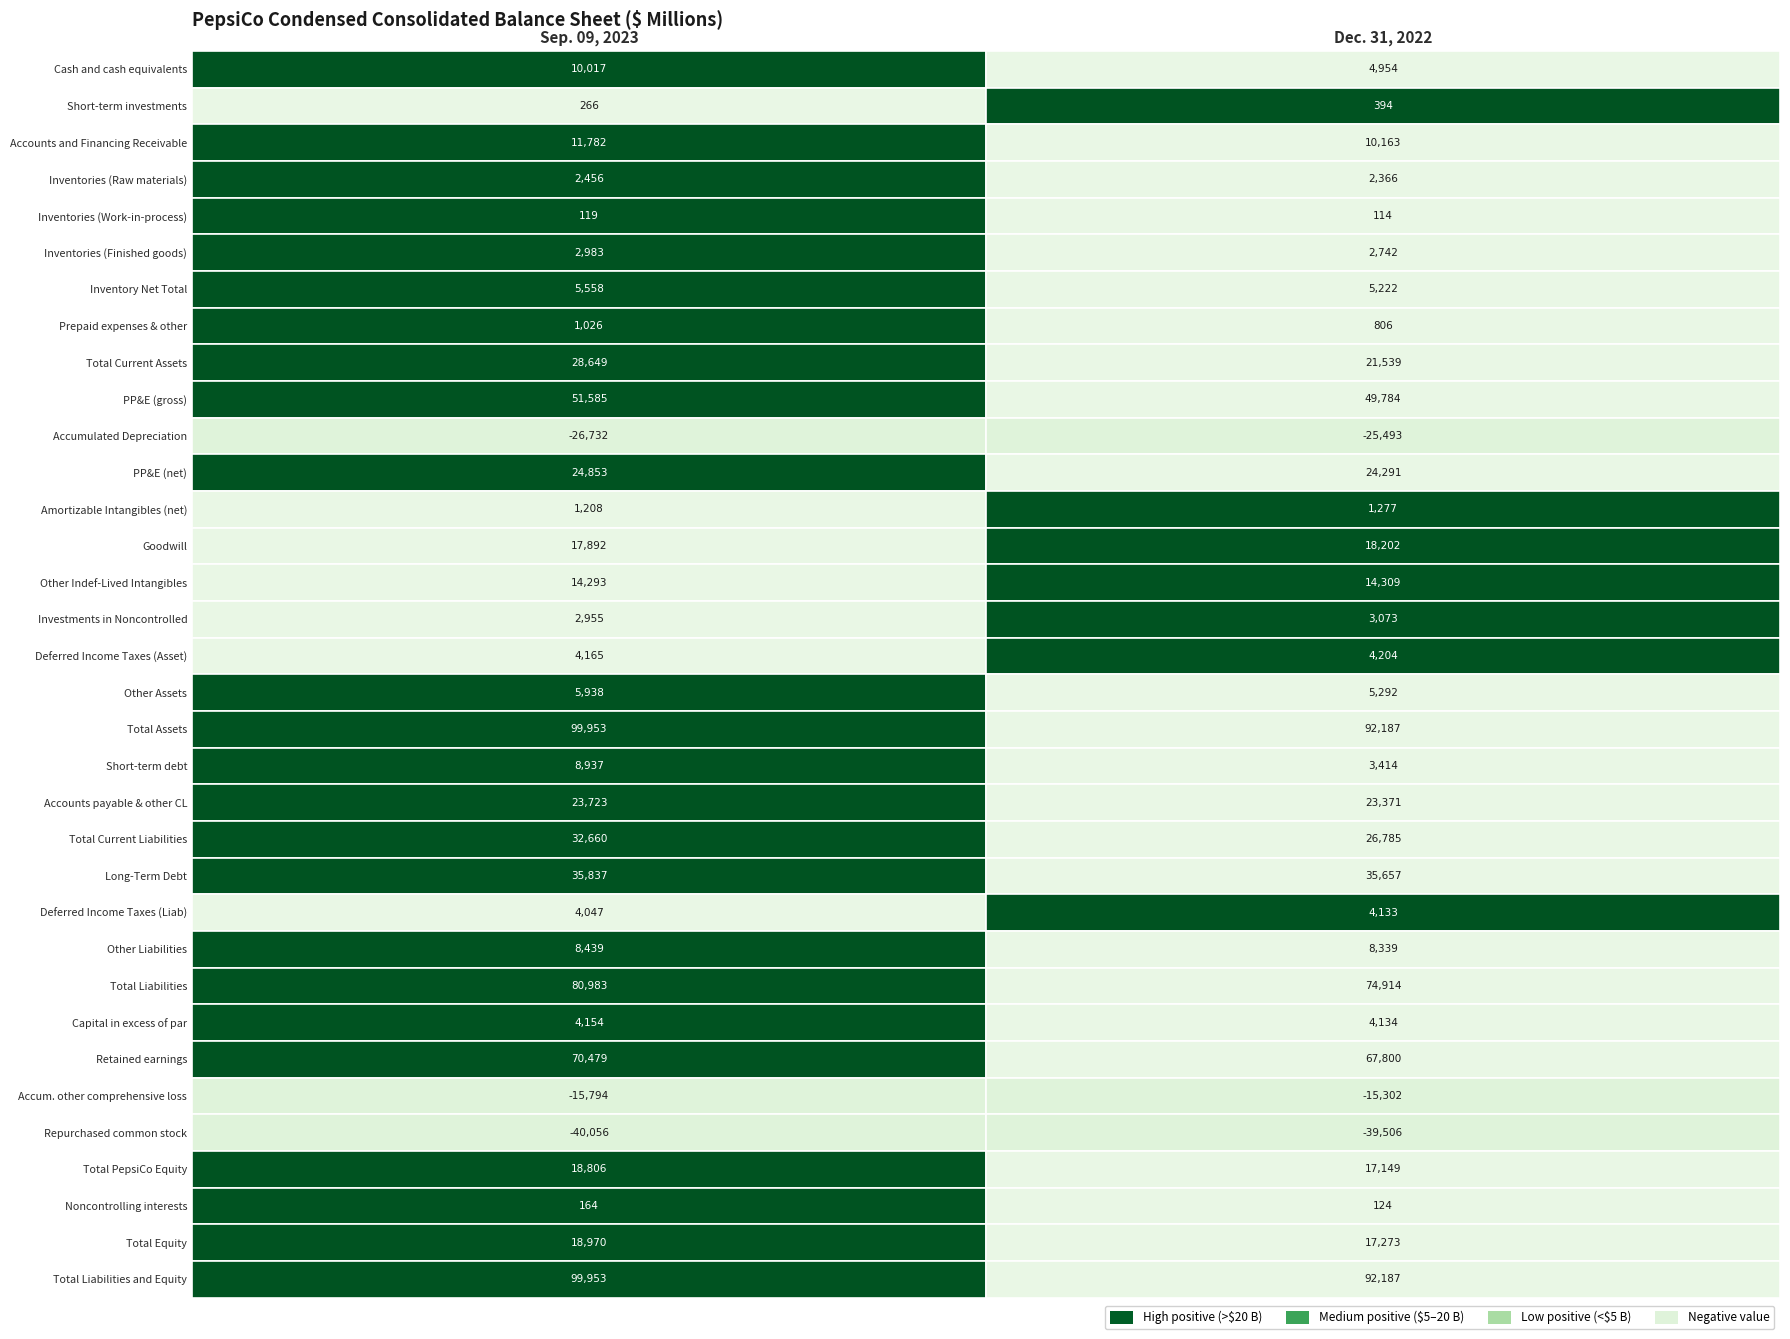

Is the value of Short-term debt at 1 greater than the value of Goodwill at 0?

No